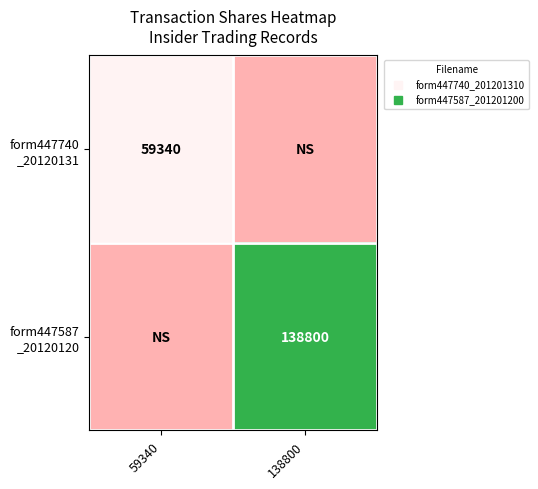

True or false: form447740 _20120131 has a value of -39324 at 138800.

False